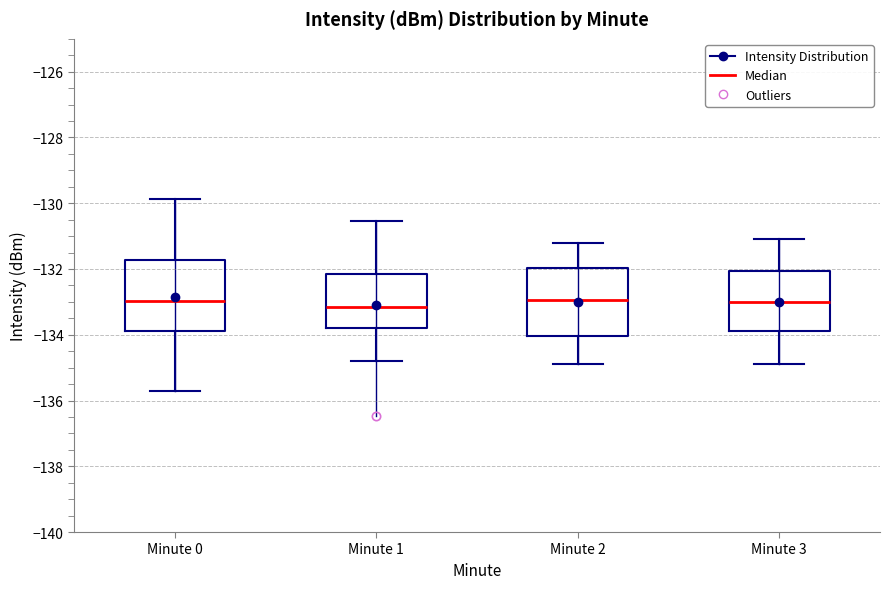

Reading left to right, read every box against the y-axis: the position of its median line, the range the box covers, and the ends of its whiskers. The values are not printed on the chart, so give them approximately, as read against the axis.

Minute 0: median -133.0, box -133.8 to -131.8, whiskers -135.8 to -129.8
Minute 1: median -133.2, box -133.8 to -132.2, whiskers -134.8 to -130.6
Minute 2: median -133.0, box -134.0 to -132.0, whiskers -134.8 to -131.2
Minute 3: median -133.0, box -133.8 to -132.0, whiskers -134.8 to -131.0